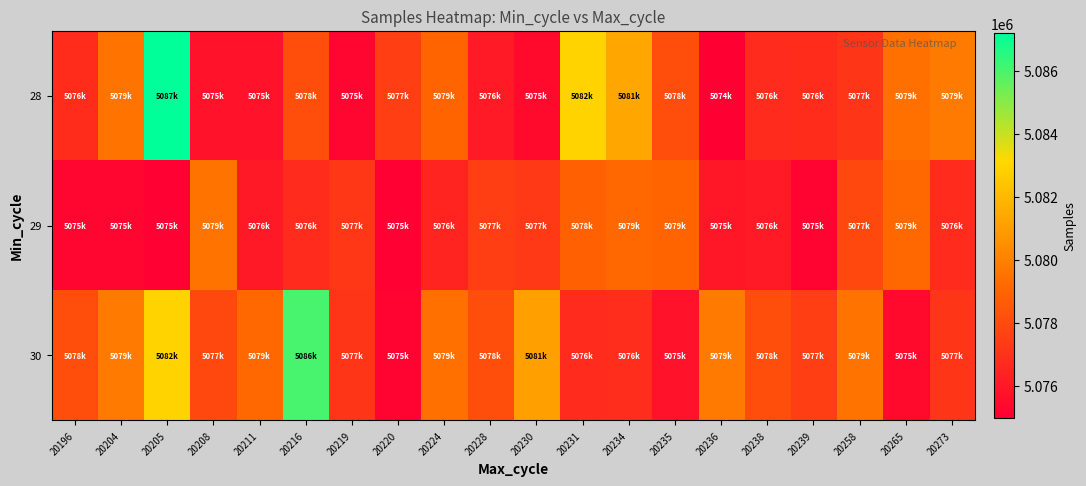

Reading left to right, transcribe all the data shown in this chart.

28: 20196=5076788	20204=5079546	20205=5087206	20208=5075727	20211=5075727	20216=5078109	20219=5075281	20220=5077527	20224=5079034	20228=5076080	20230=5075427	20231=5082922	20234=5081368	20235=5078135	20236=5074995	20238=5076719	20239=5076788	20258=5077144	20265=5079455	20273=5079785
29: 20196=5075240	20204=5075281	20205=5075085	20208=5079600	20211=5076042	20216=5076719	20219=5077214	20220=5075064	20224=5076466	20228=5077501	20230=5077257	20231=5078861	20234=5079165	20235=5079034	20236=5075925	20238=5076080	20239=5075215	20258=5077869	20265=5079138	20273=5076748
30: 20196=5078104	20204=5079785	20205=5082922	20208=5077886	20211=5079138	20216=5086030	20219=5077164	20220=5075215	20224=5079455	20228=5078135	20230=5081114	20231=5076748	20234=5076833	20235=5075727	20236=5079785	20238=5078109	20239=5077527	20258=5079546	20265=5075427	20273=5077144